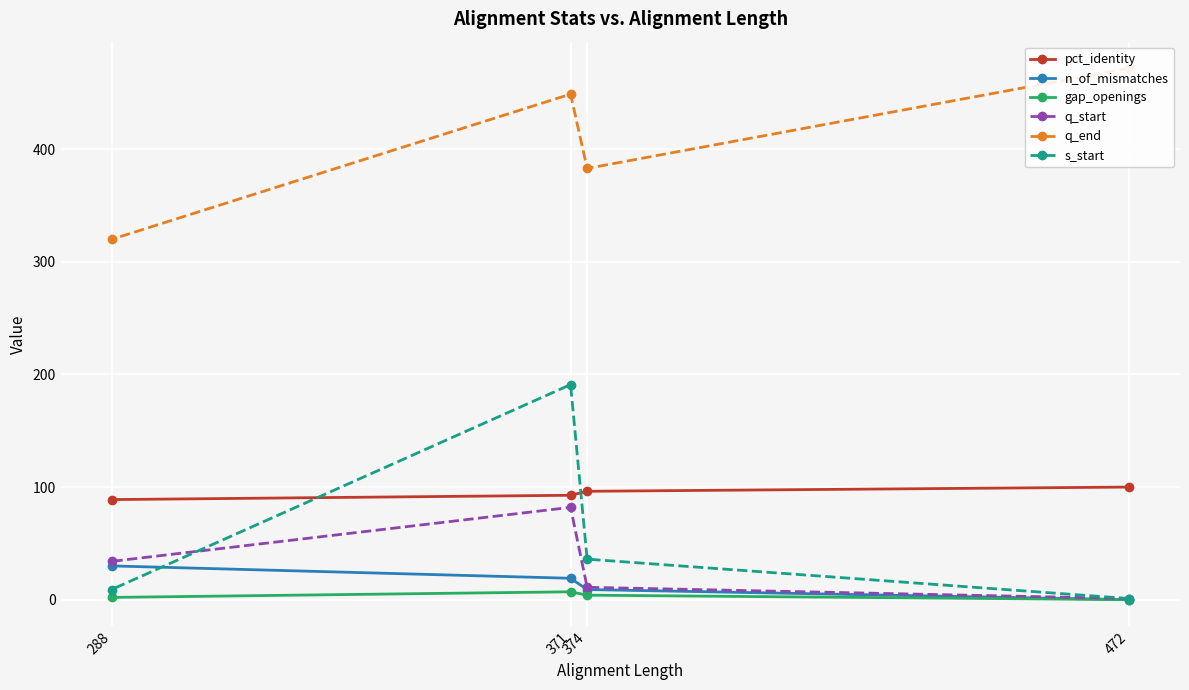

What is the spread (max minus min) of values at 288?

318.0